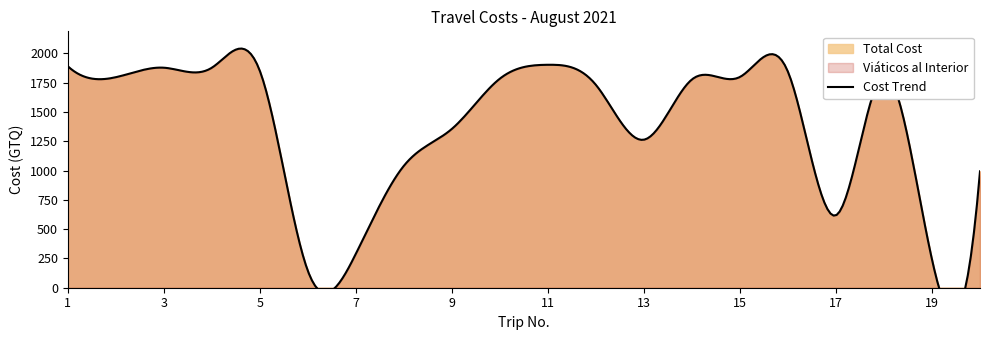

At how many categories does at least one series exceed 166?

19